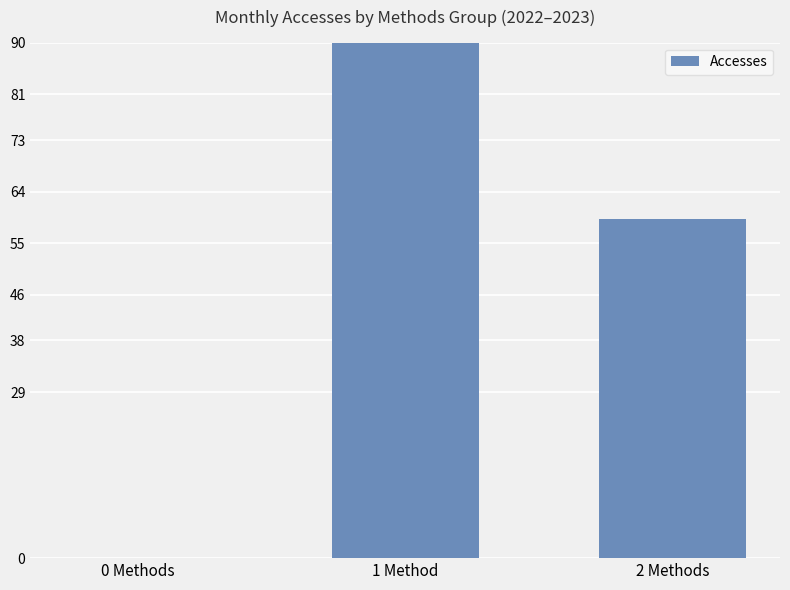

What is the label of the 1st bar from the left?

0 Methods